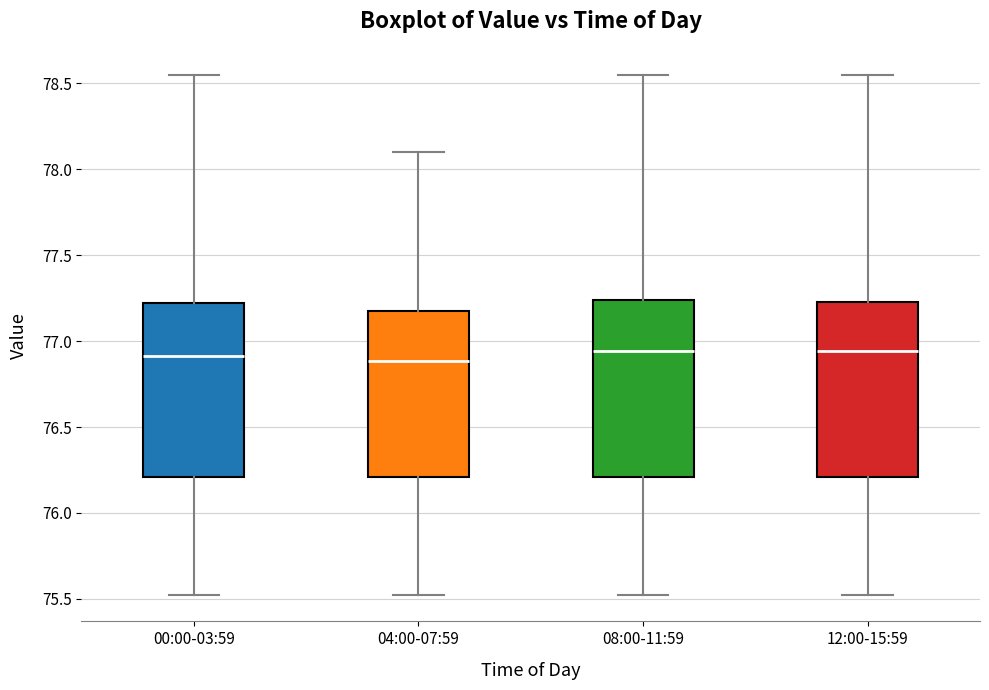

Where is the upper edge of the box for 00:00-03:59 on the y-axis? The values are not printed on the chart, so give them approximately, as read against the axis.

77.20